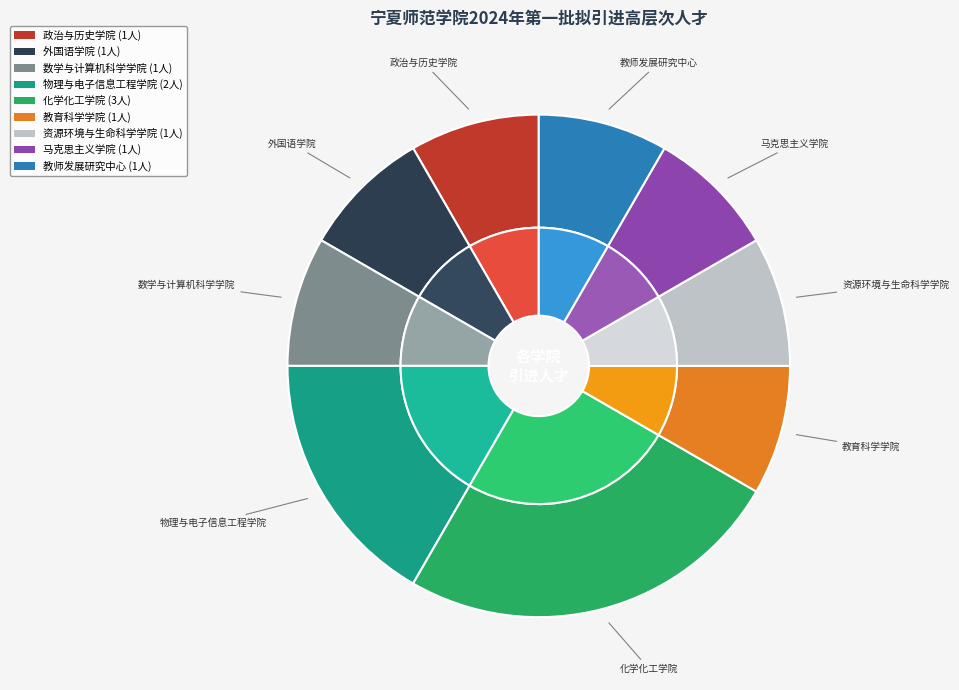

Is 政治与历史学院 the majority of the pie?

No